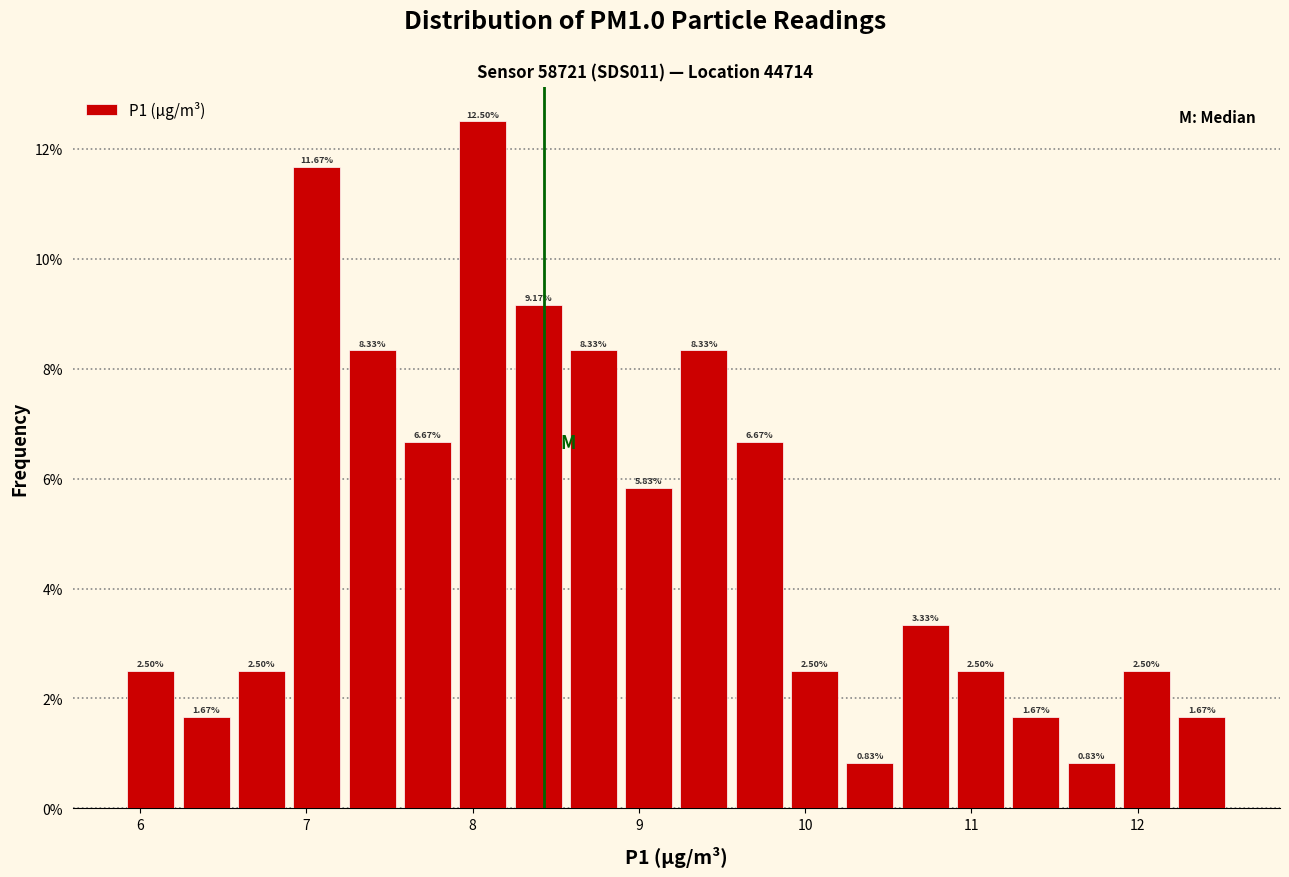

Read against the x-axis, roughly where is the centre of the tallest bar?

8.1